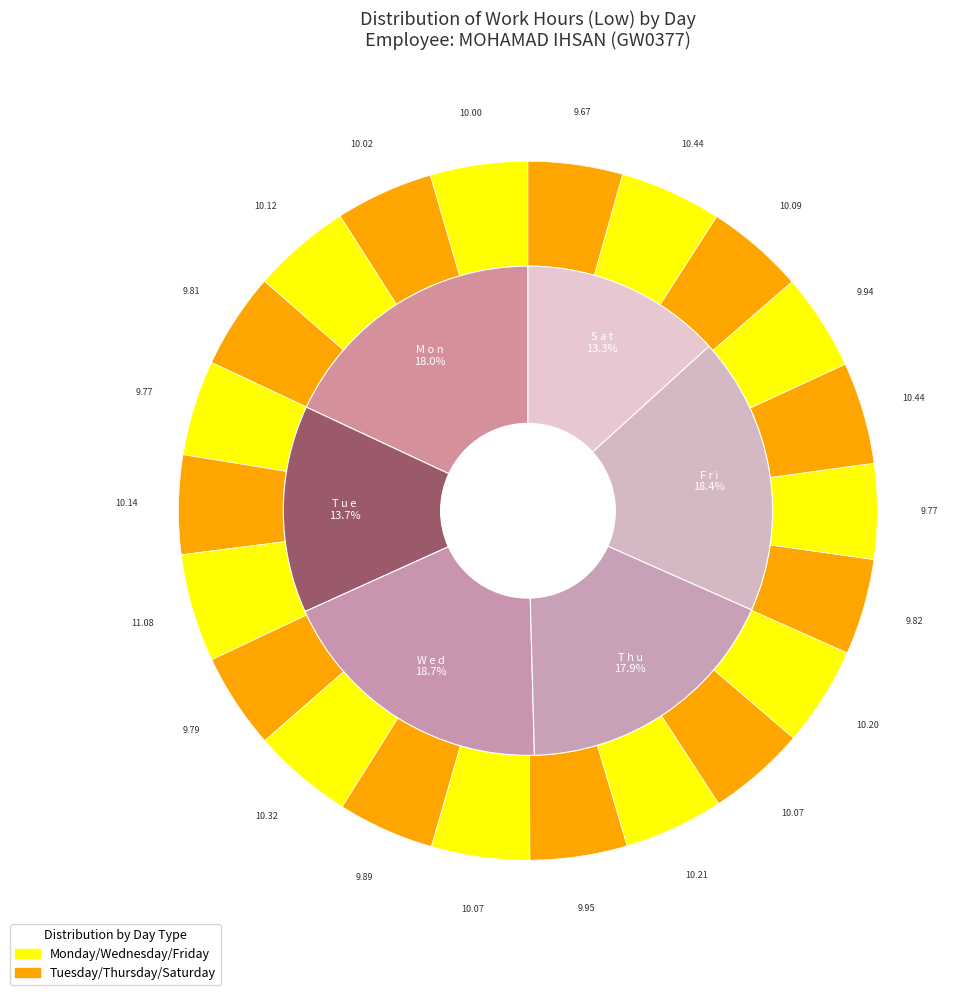

What is the largest slice in the pie chart?

4-Wed